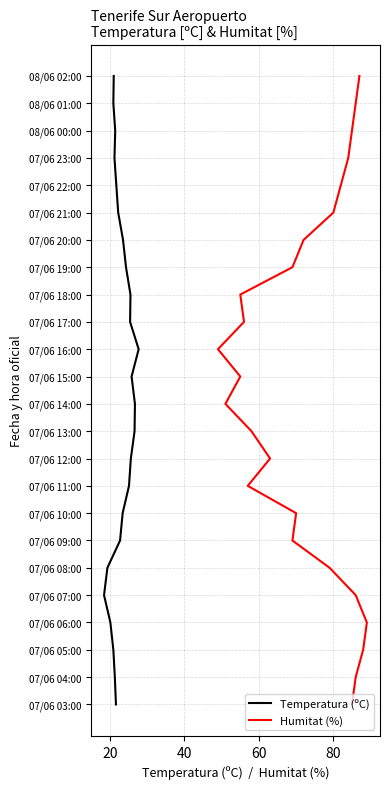

True or false: Humitat (%) and Temperatura (ºC) cross at least once.

False